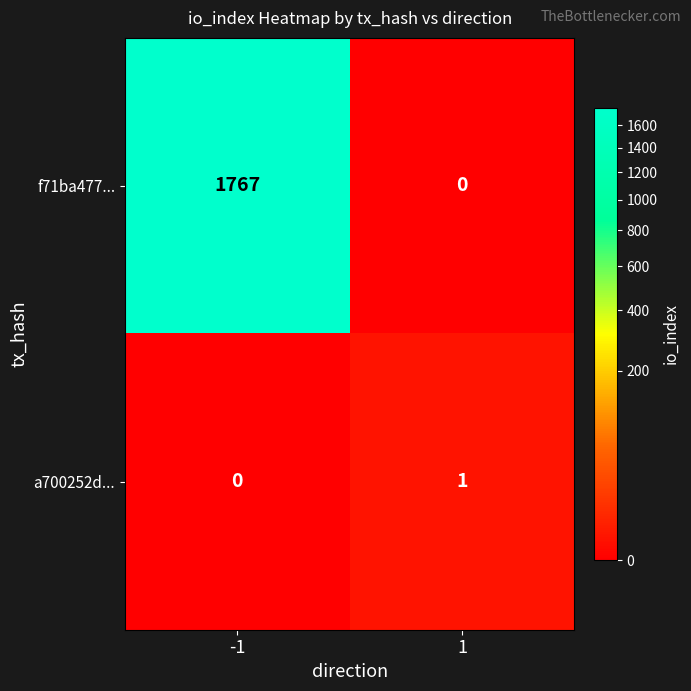

What is the maximum value shown in the chart?

1767